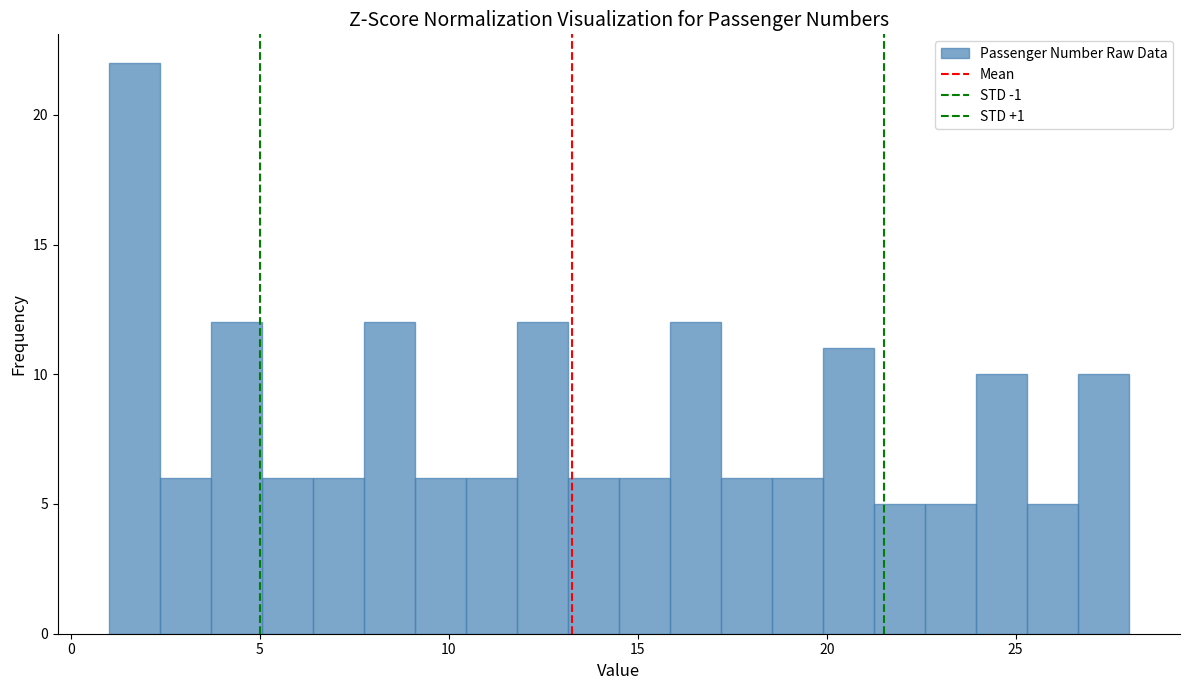

Read against the x-axis, roughly where is the centre of the tallest bar?

1.5